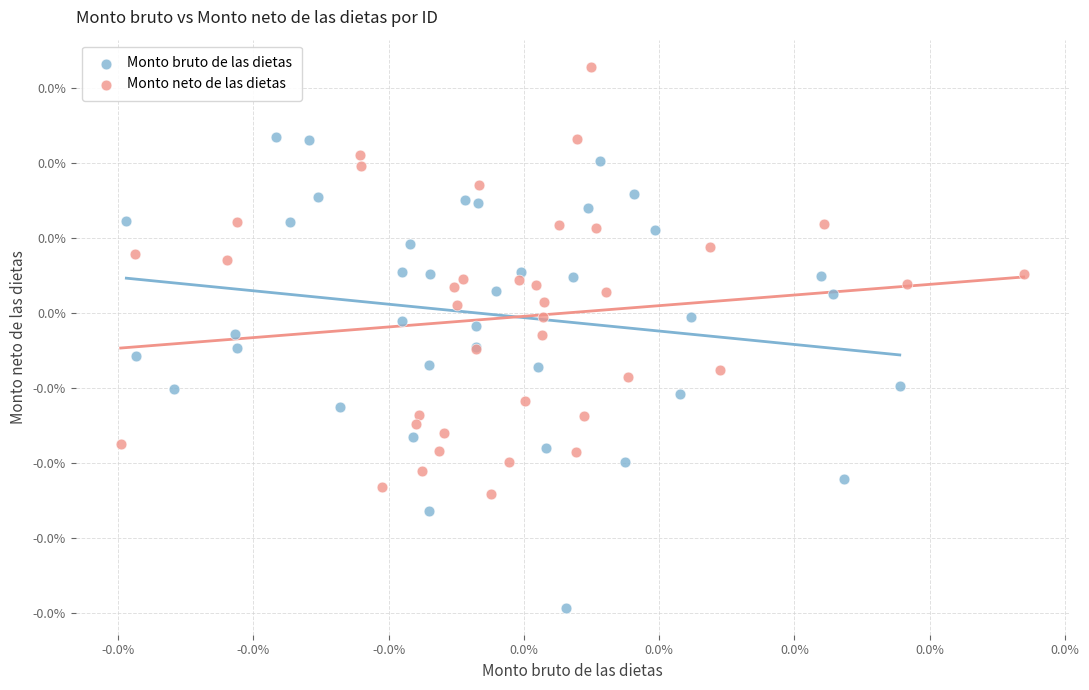

Which series contains the lowest Y value?

Monto bruto de las dietas